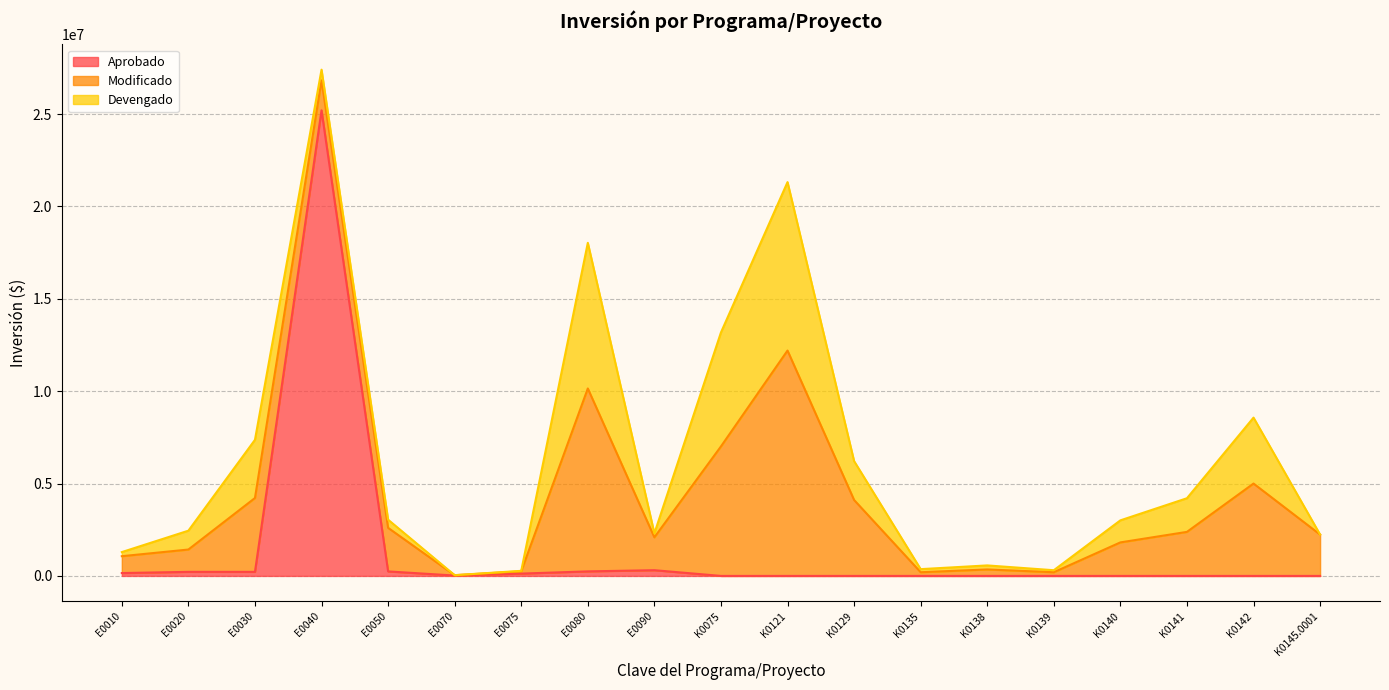

Count the number of data series in this chart.

3